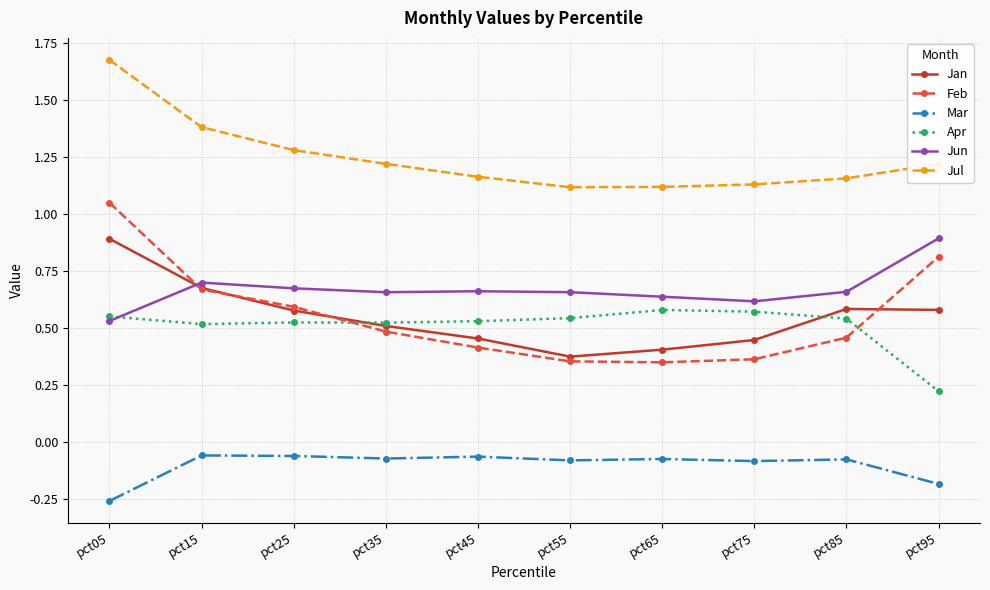

True or false: Jun and Jul cross at least once.

False